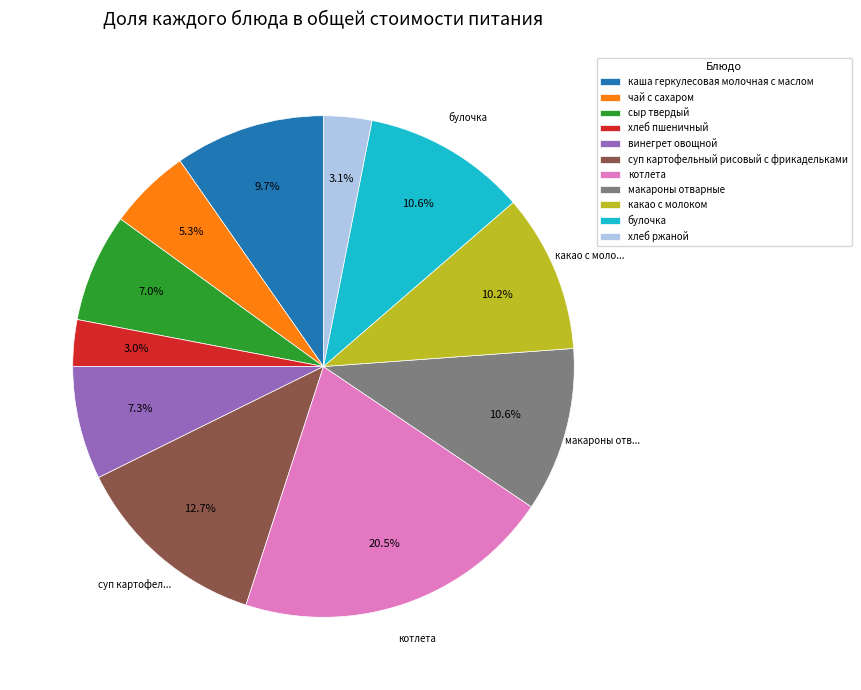

To the nearest percent, what percentage of the pie is булочка?

11%